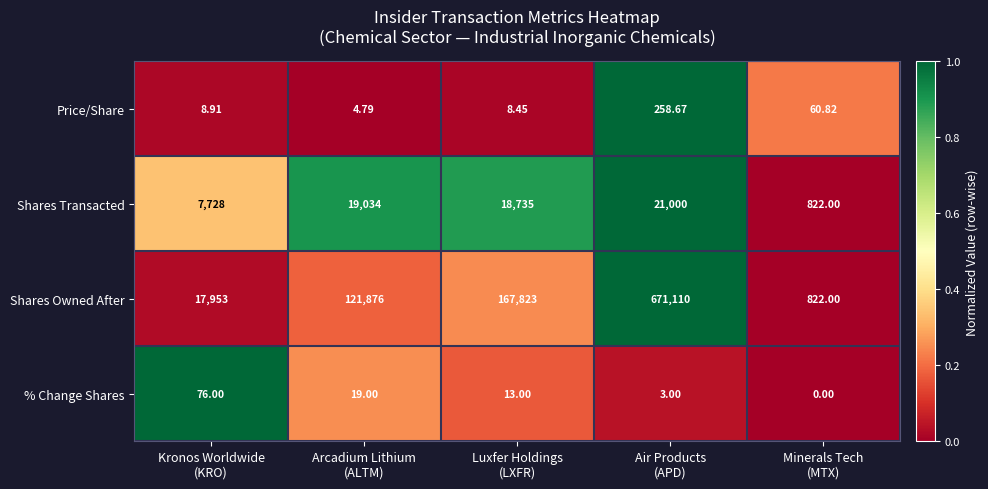

Which series has the largest range (max minus min)?

Shares Owned After